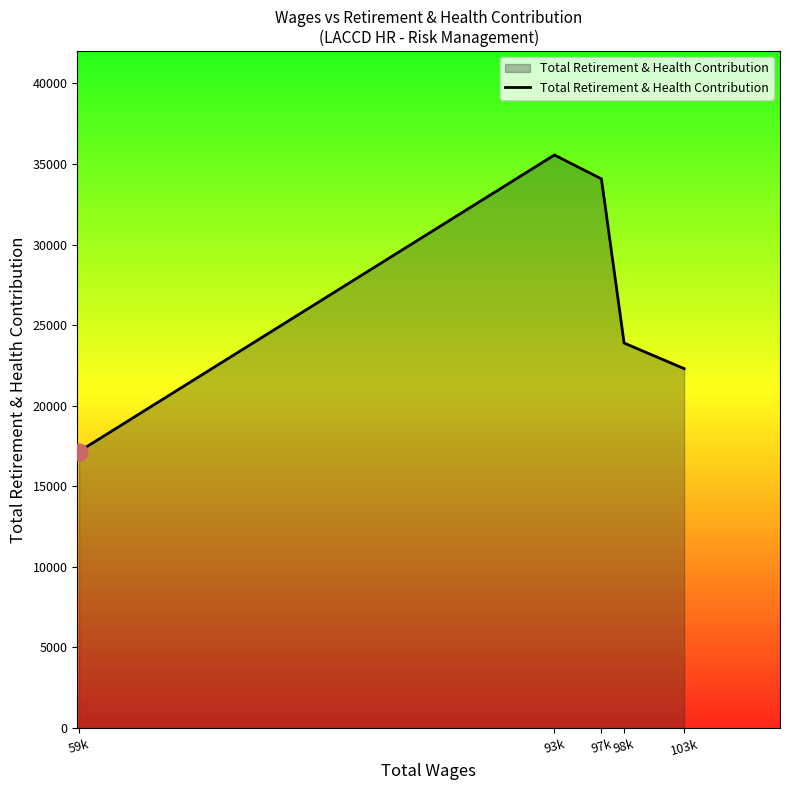

What is the ratio of the value at 98k to the value at 93k?

0.7